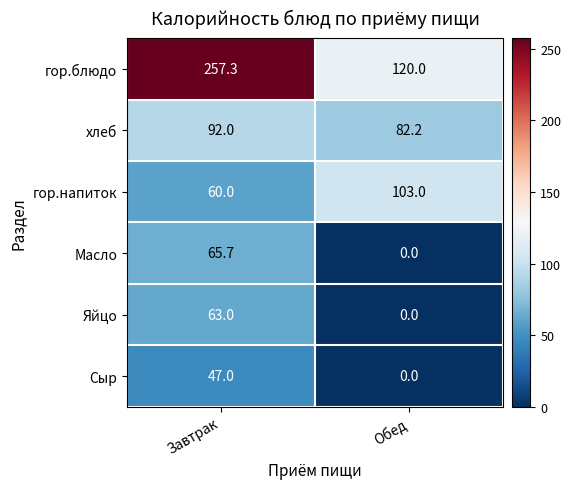

Between Завтрак and Обед, which series saw the biggest shift?

гор.блюдо